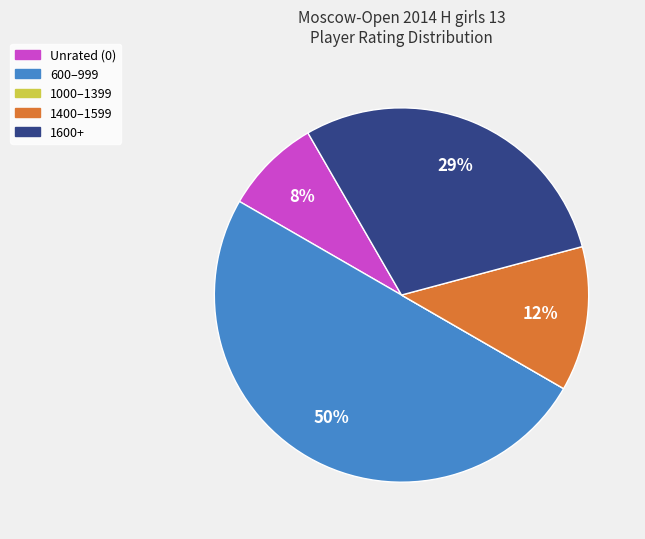

To the nearest percent, what is the difference between the largest and smallest slice percentages?

50%